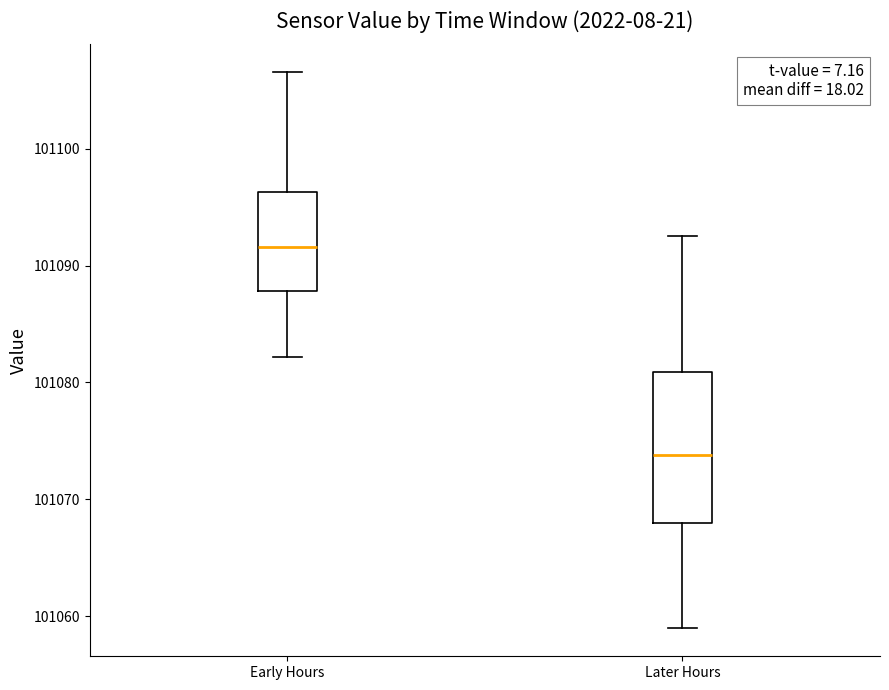

Which box's median line is the highest?

Early Hours